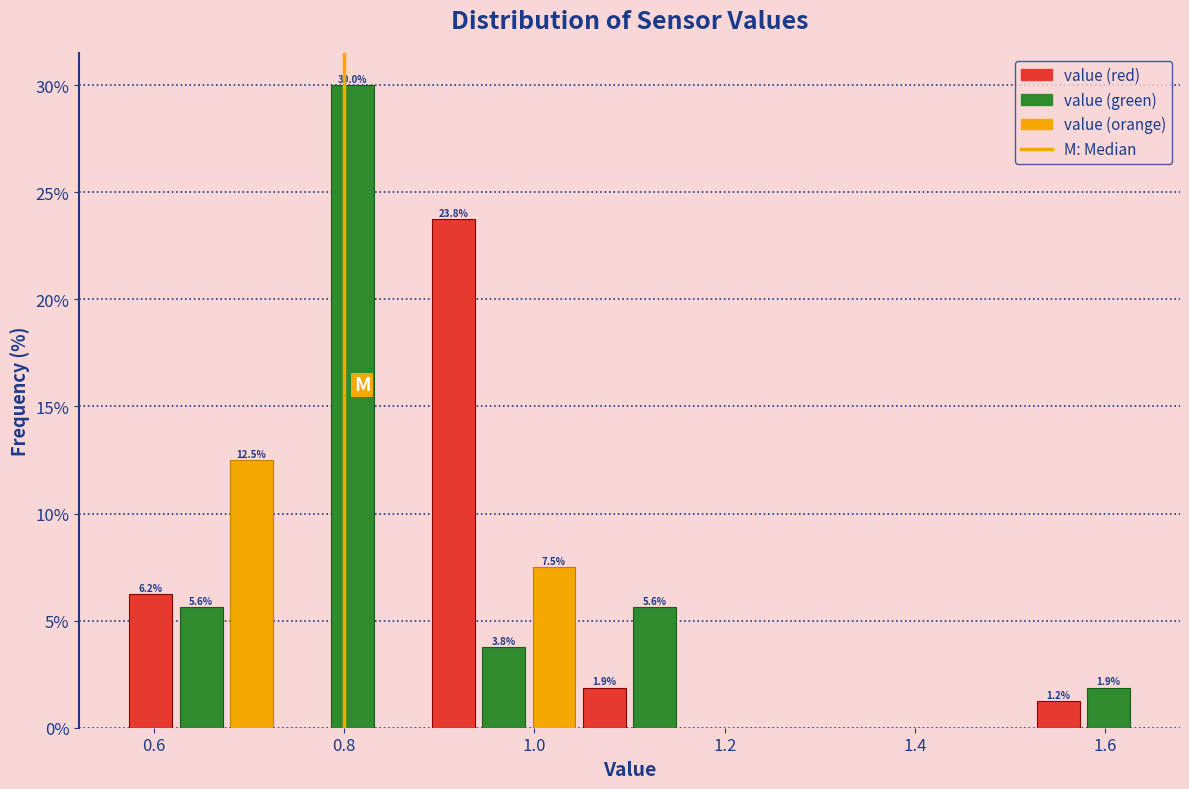

Around what value on the x-axis is the tallest bar? Give the approximate position of its centre, as read against the axis.

0.80